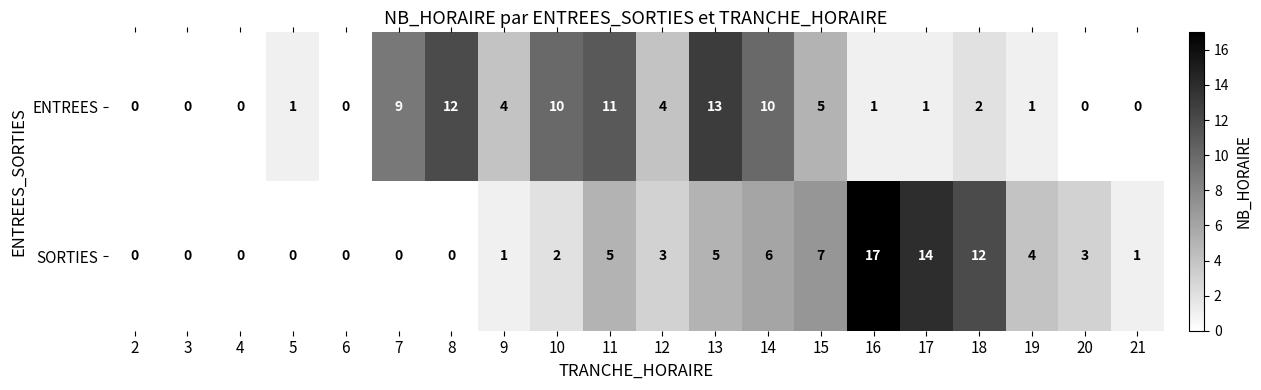

How many distinct data groups are displayed?

2